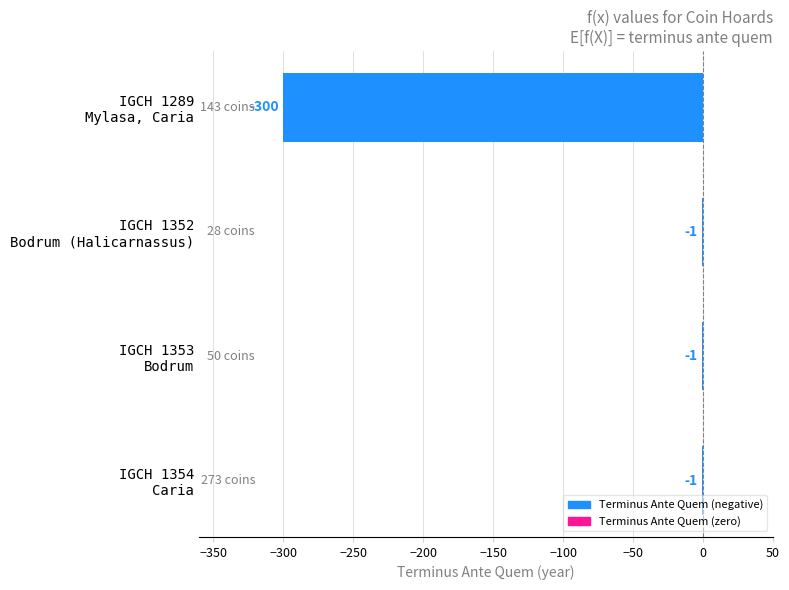

What is the maximum value shown in the chart?

-1